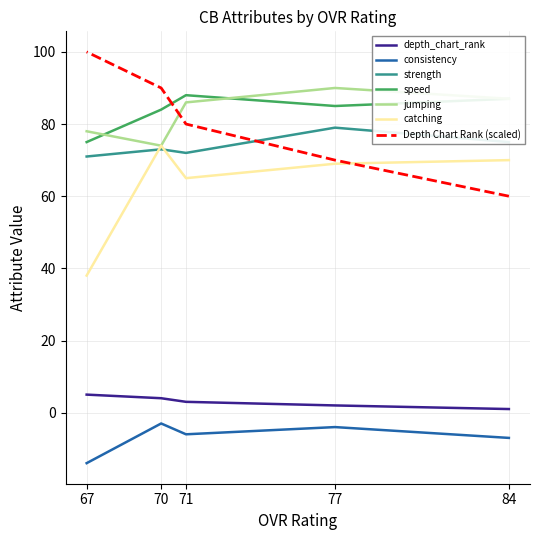

Is this an area chart (filled region under the line)?

No